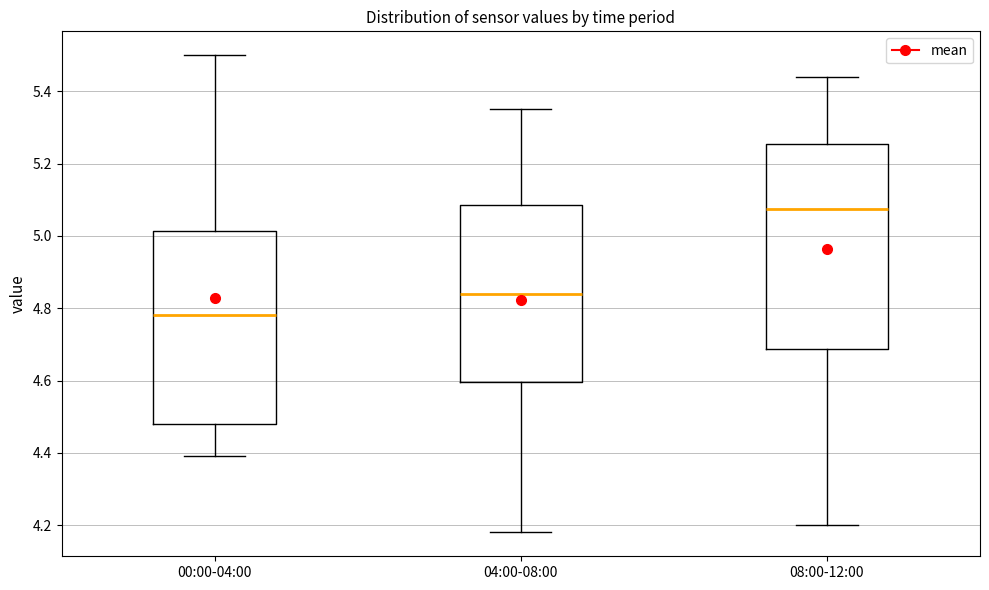

Which box is the tallest, from its lower edge to its upper edge?

08:00-12:00